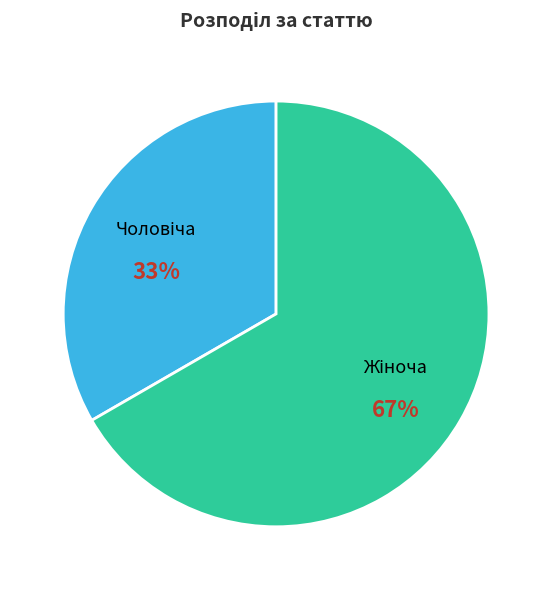

What is the change in value from Чоловіча to Жіноча?

+1